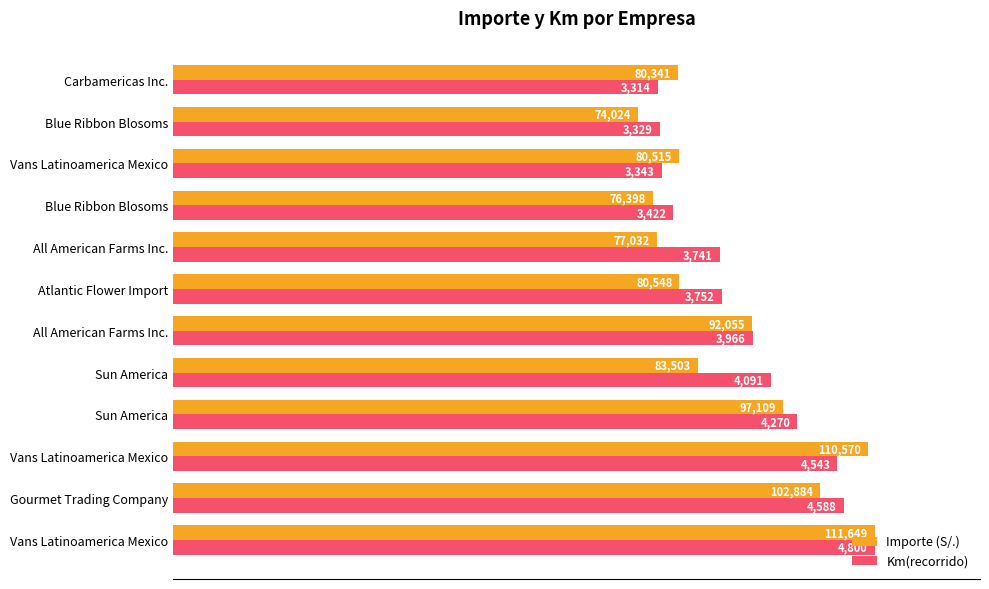

What are all the series names shown in the legend?

Importe (S/.), Km(recorrido)